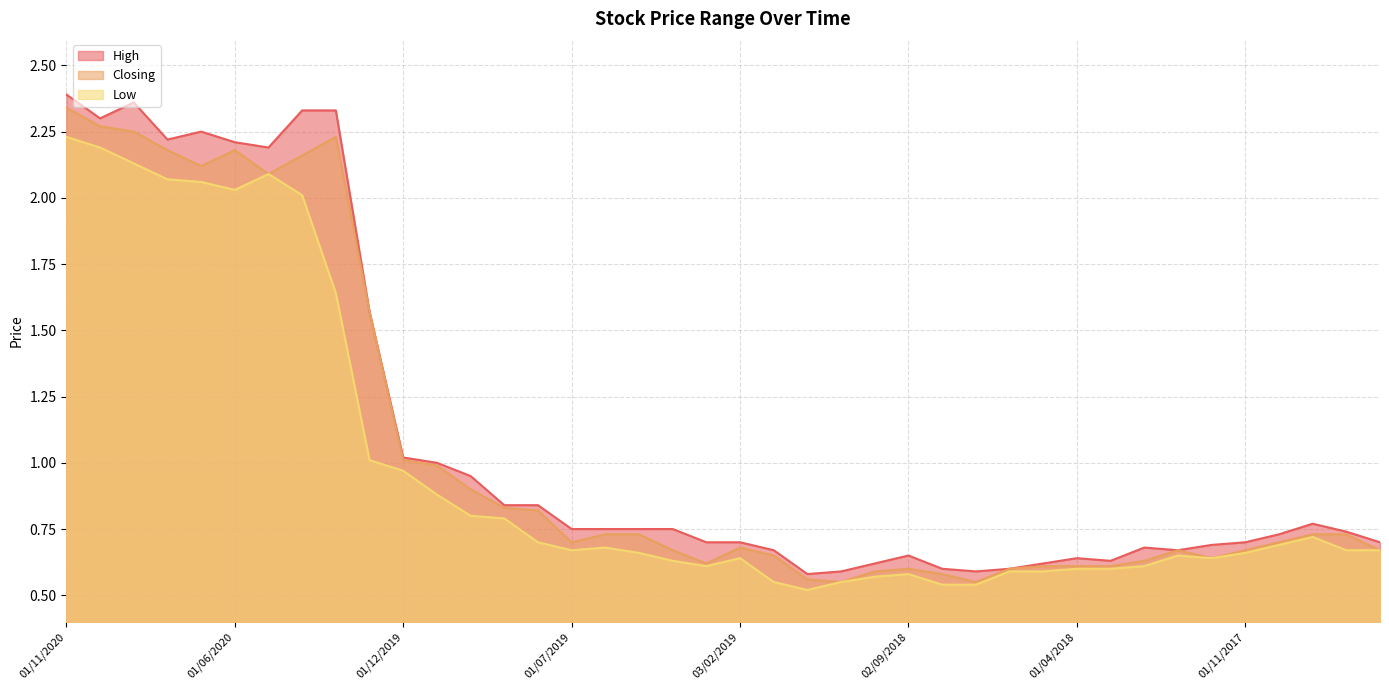

The value of Low at 02/07/2017 is 1.2. True or false?

False